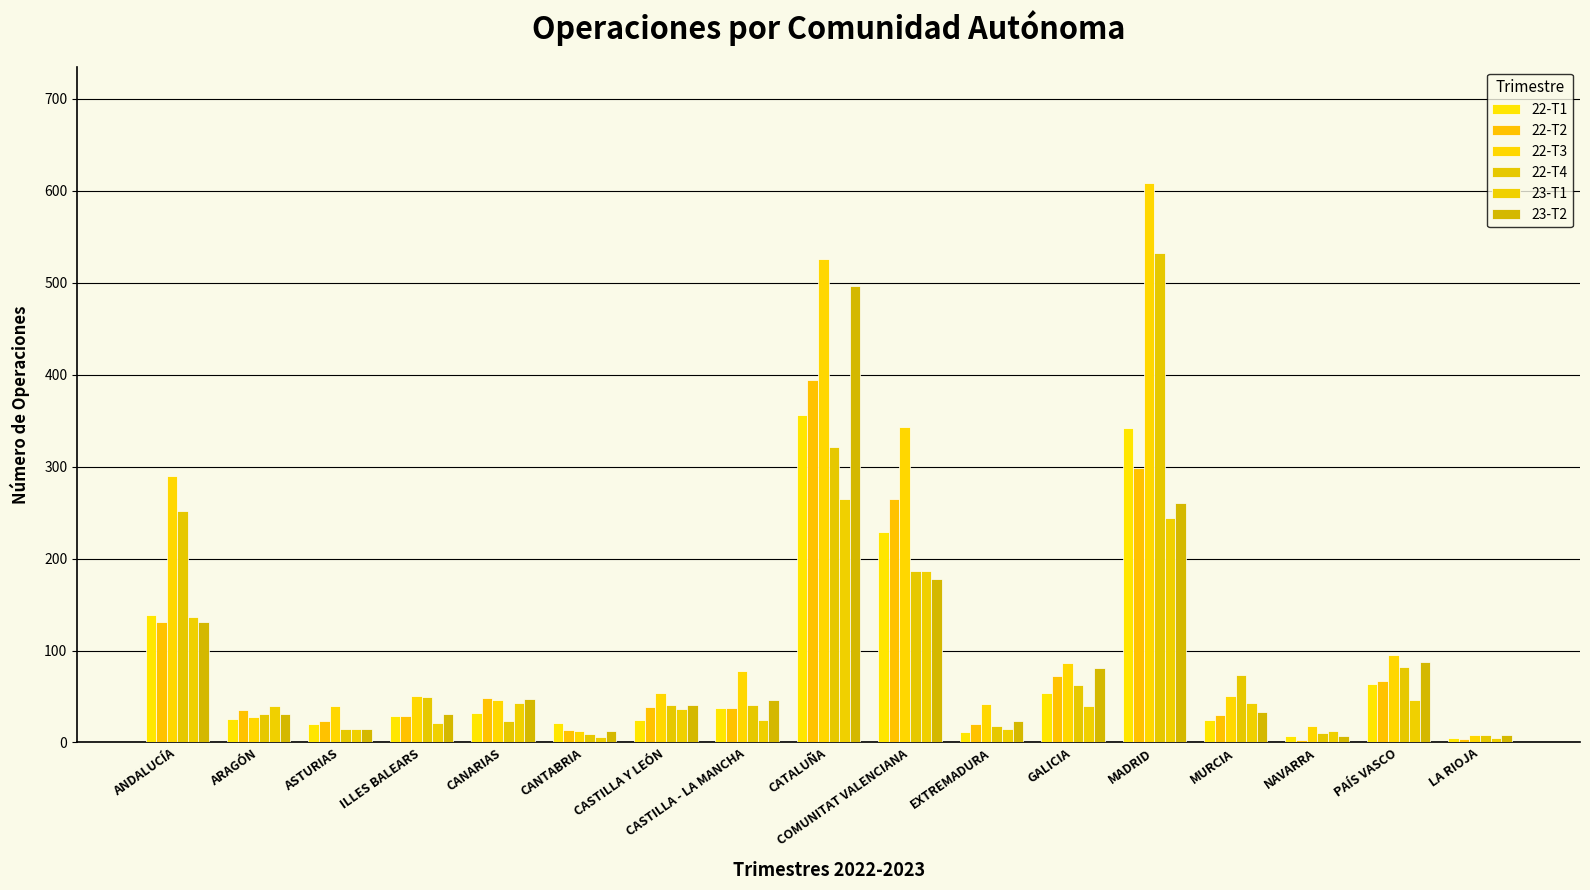

What is the difference between the second highest and second lowest values in the 22-T1 series?

335